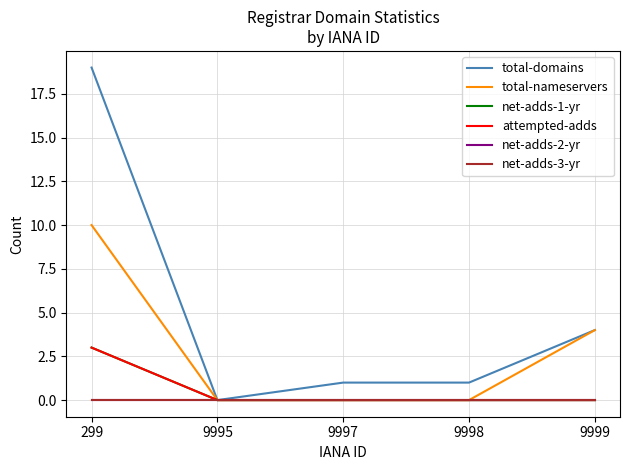

What is the greatest value displayed?

19